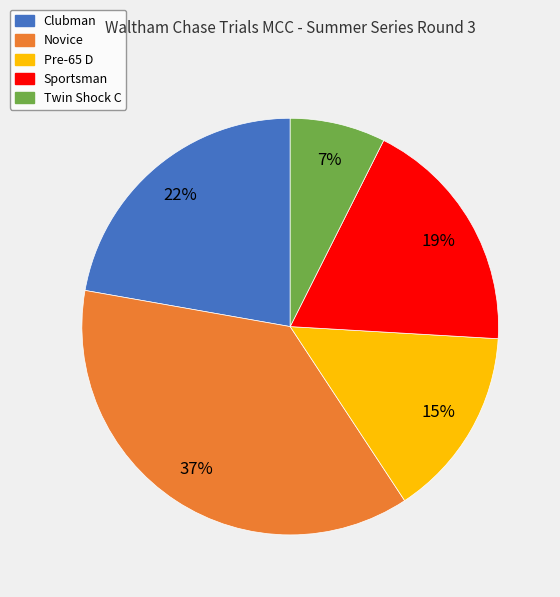

Is the sum of Pre-65 D and Novice greater than half?

Yes